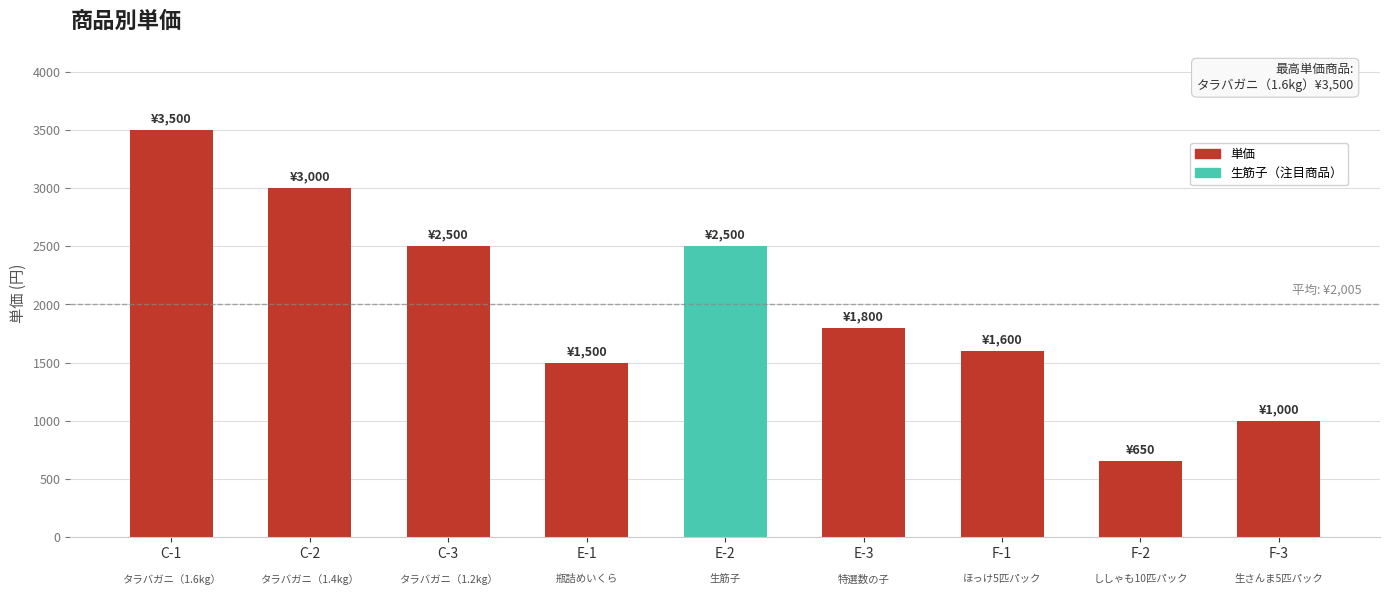

Does the chart contain stacked bars?

No